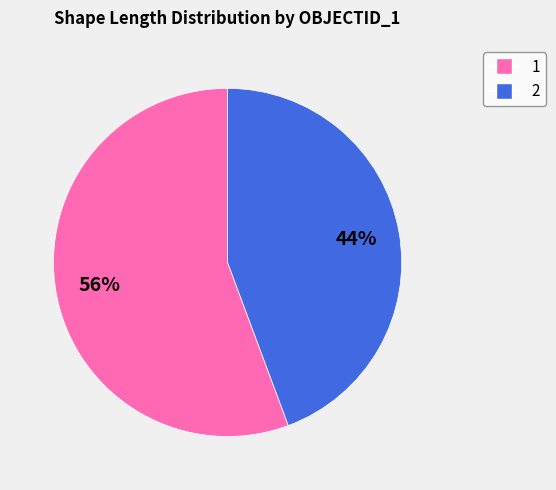

To the nearest percent, what is the combined percentage of 2 and 1?

100%